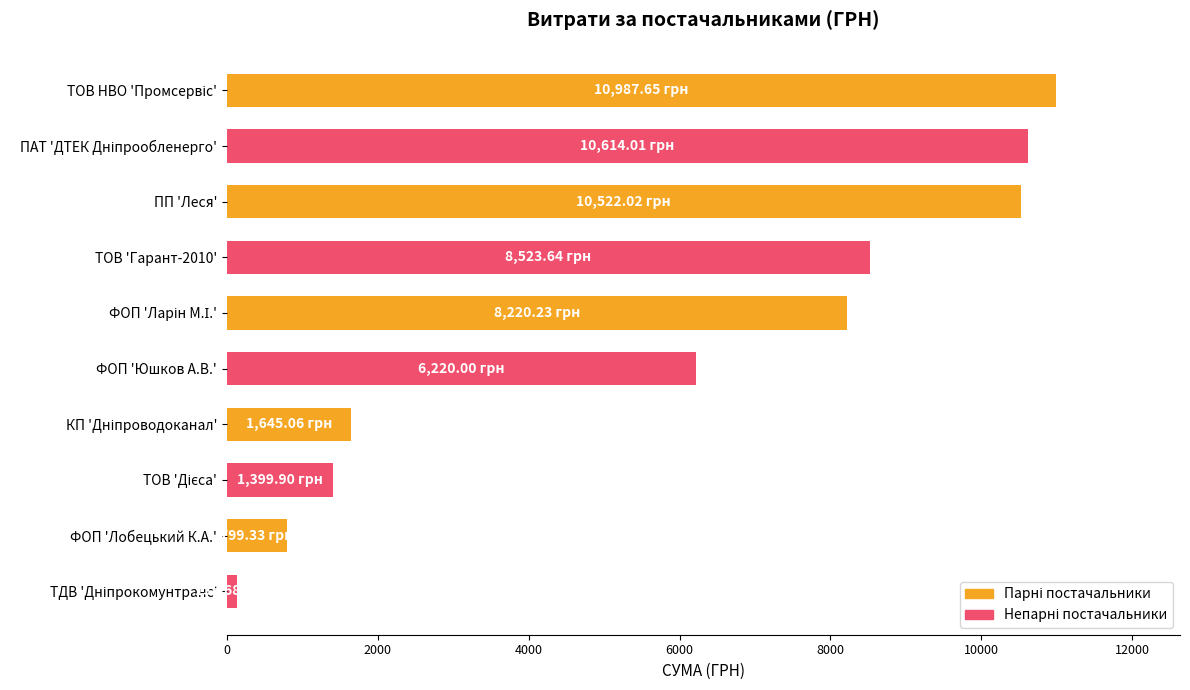

At which label is the value closest to 5561?

ФОП 'Юшков А.В.'